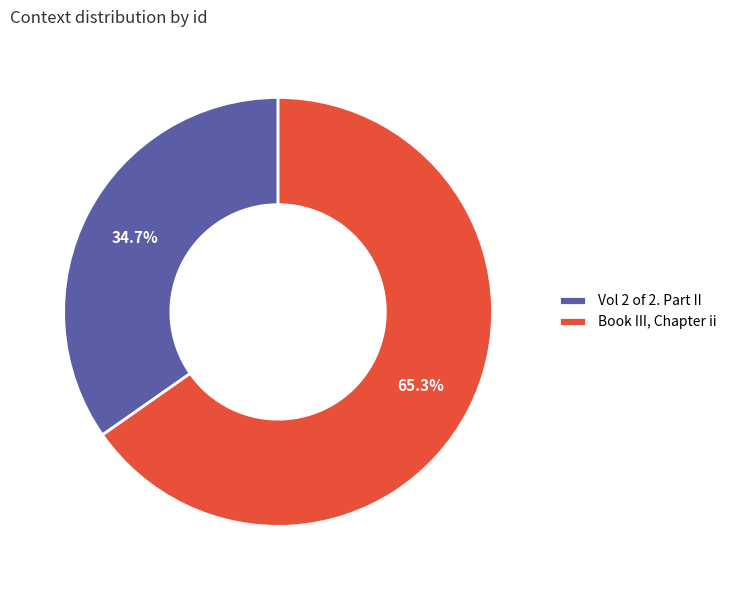

Does Book III, Chapter ii represent more than half of the total?

Yes